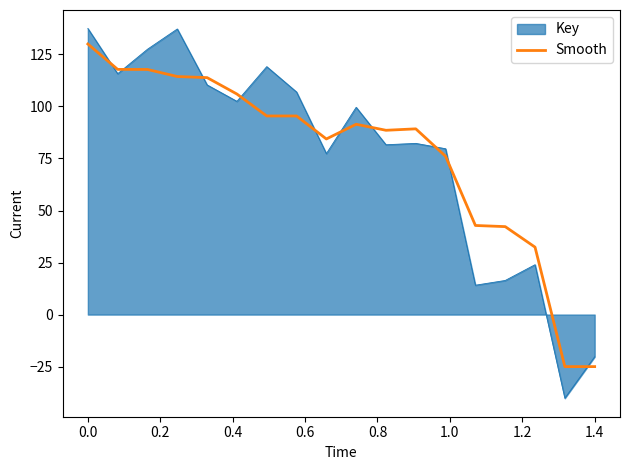

What is the difference between the maximum and minimum values in the Key series?

177.6